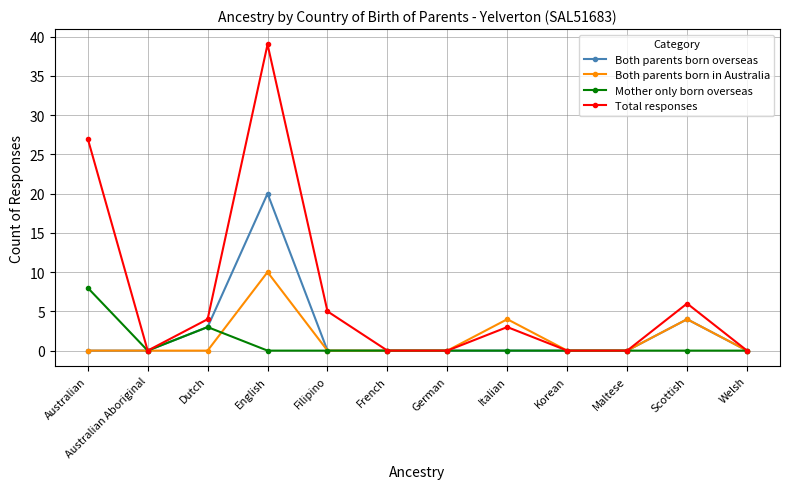

What are all the series names shown in the legend?

Both parents born overseas, Both parents born in Australia, Mother only born overseas, Total responses